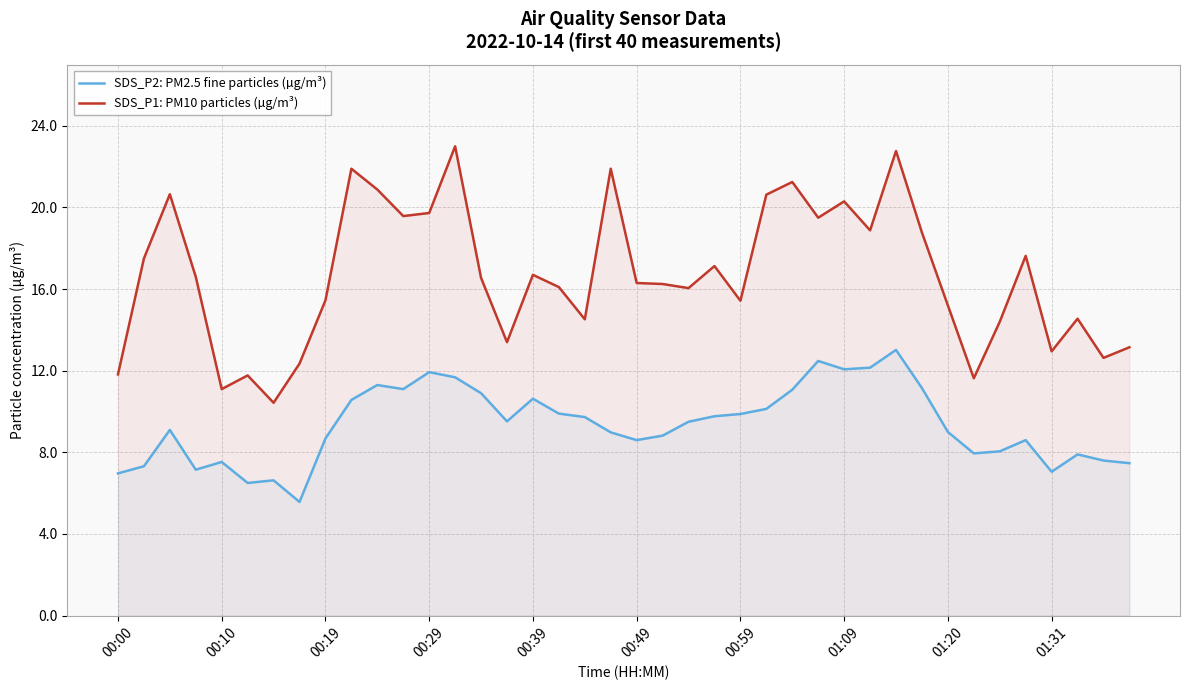

The value of SDS_P1: PM10 particles (µg/m³) at 01:20 is 7.4. True or false?

False